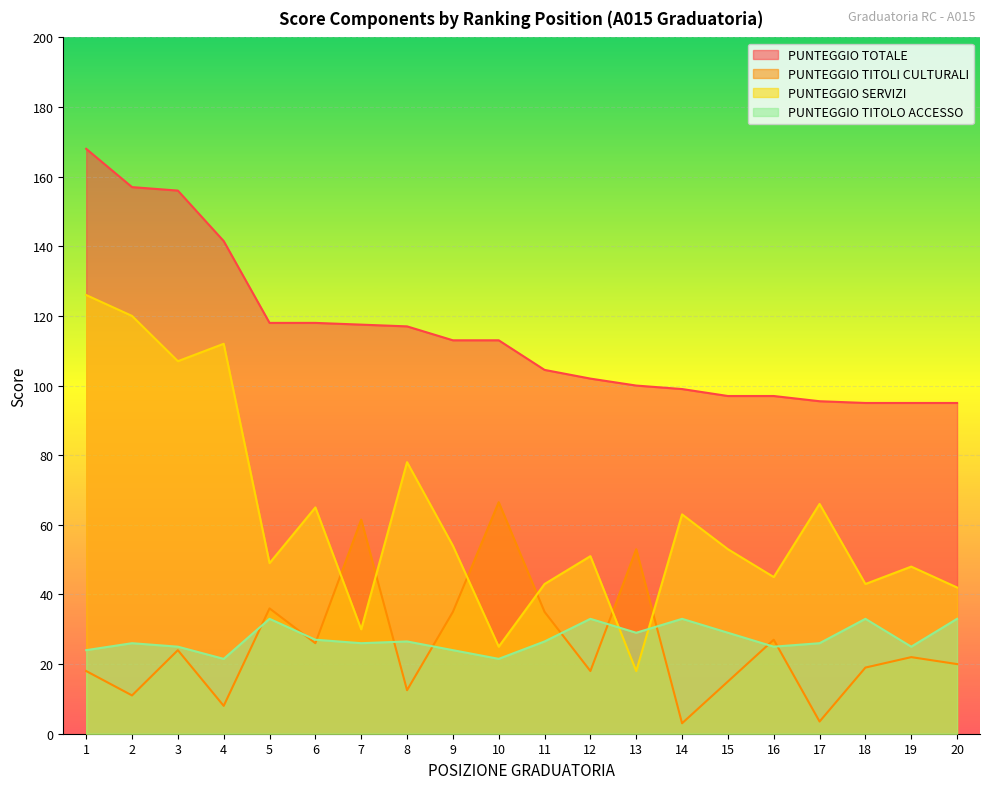

Reading right to left, extract all data points from this chart.

PUNTEGGIO TOTALE: 95.0	95.0	95.0	95.5	97.0	97.0	99.0	100.0	102.0	104.5	113.0	113.0	117.0	117.5	118.0	118.0	141.5	156.0	157.0	168.0
PUNTEGGIO TITOLI CULTURALI: 20.0	22.0	19.0	3.5	27.0	15.0	3.0	53.0	18.0	35.0	66.5	35.0	12.5	61.5	26.0	36.0	8.0	24.0	11.0	18.0
PUNTEGGIO SERVIZI: 42.0	48.0	43.0	66.0	45.0	53.0	63.0	18.0	51.0	43.0	25.0	54.0	78.0	30.0	65.0	49.0	112.0	107.0	120.0	126.0
PUNTEGGIO TITOLO ACCESSO: 33.0	25.0	33.0	26.0	25.0	29.0	33.0	29.0	33.0	26.5	21.5	24.0	26.5	26.0	27.0	33.0	21.5	25.0	26.0	24.0